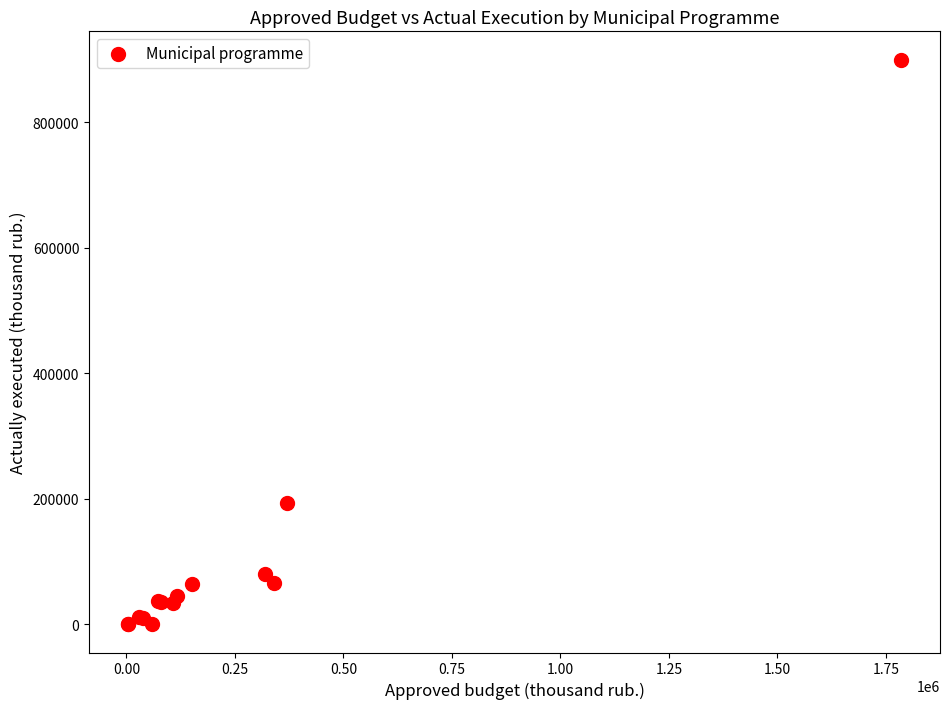

What Y value in the scatter plot is closest to 450032?

194092.0